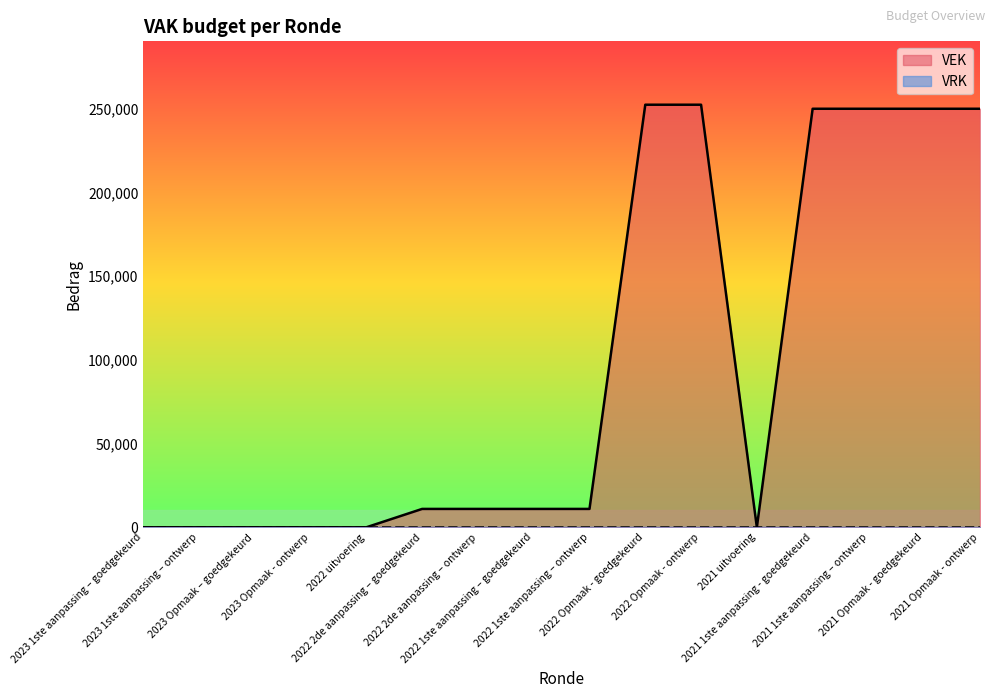

What is the difference between the maximum and minimum values?

252412